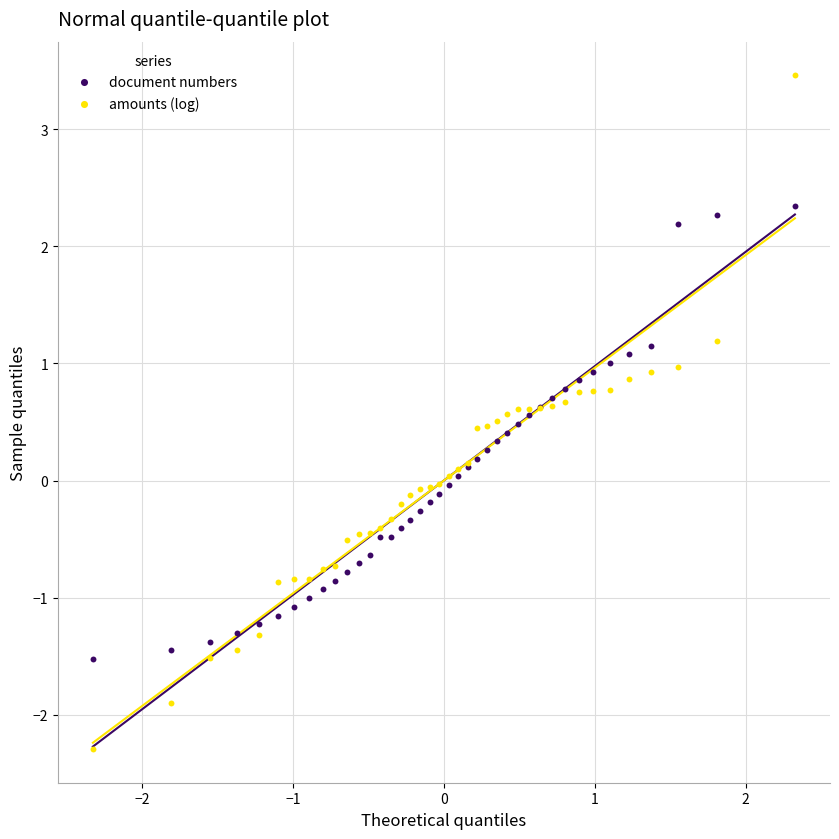

What are all the series names shown in the legend?

document numbers, amounts (log)